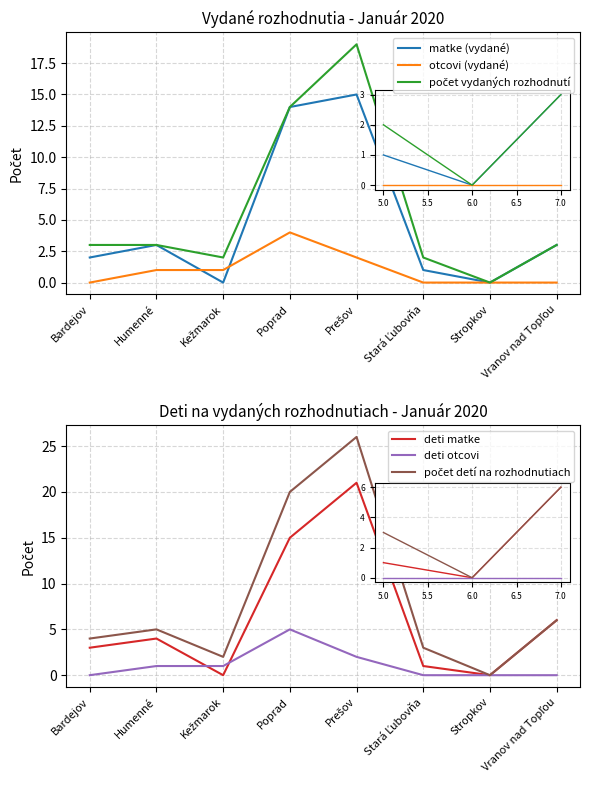

Reading left to right, transcribe all the data shown in this chart.

matke (vydané): 2	3	0	14	15	1	0	3
otcovi (vydané): 0	1	1	4	2	0	0	0
počet vydaných rozhodnutí: 3	3	2	14	19	2	0	3
deti matke: 3	4	0	15	21	1	0	6
deti otcovi: 0	1	1	5	2	0	0	0
počet detí na rozhodnutiach: 4	5	2	20	26	3	0	6